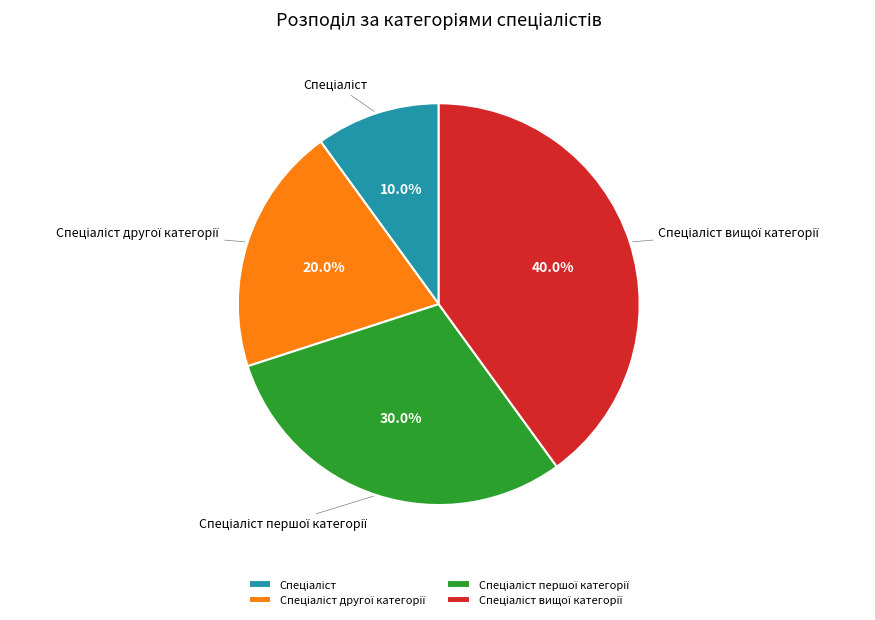

Is there a majority slice in this chart?

No